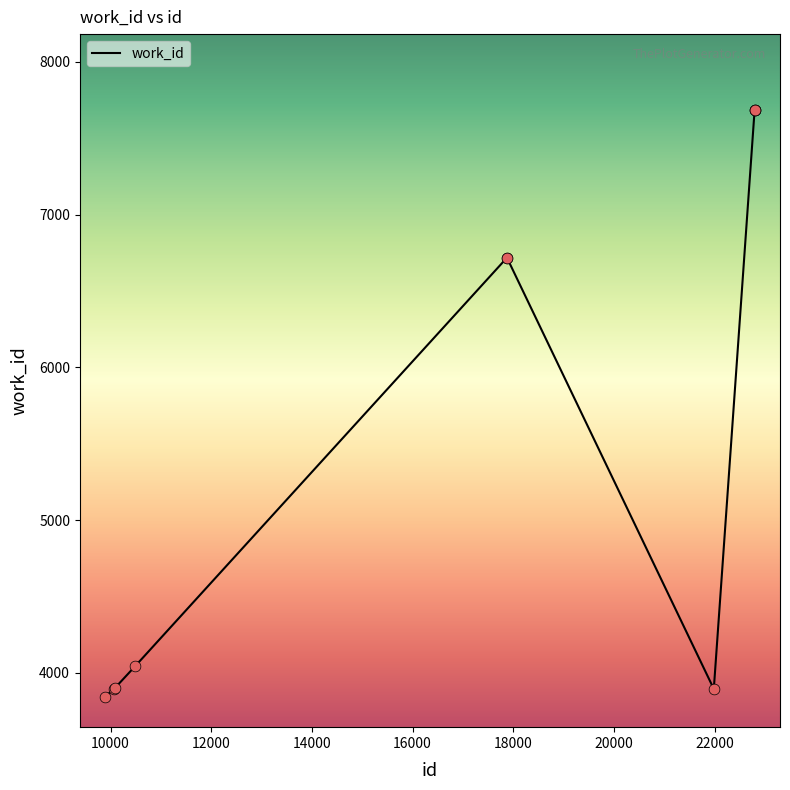

What is the difference between the maximum and minimum values?

3837